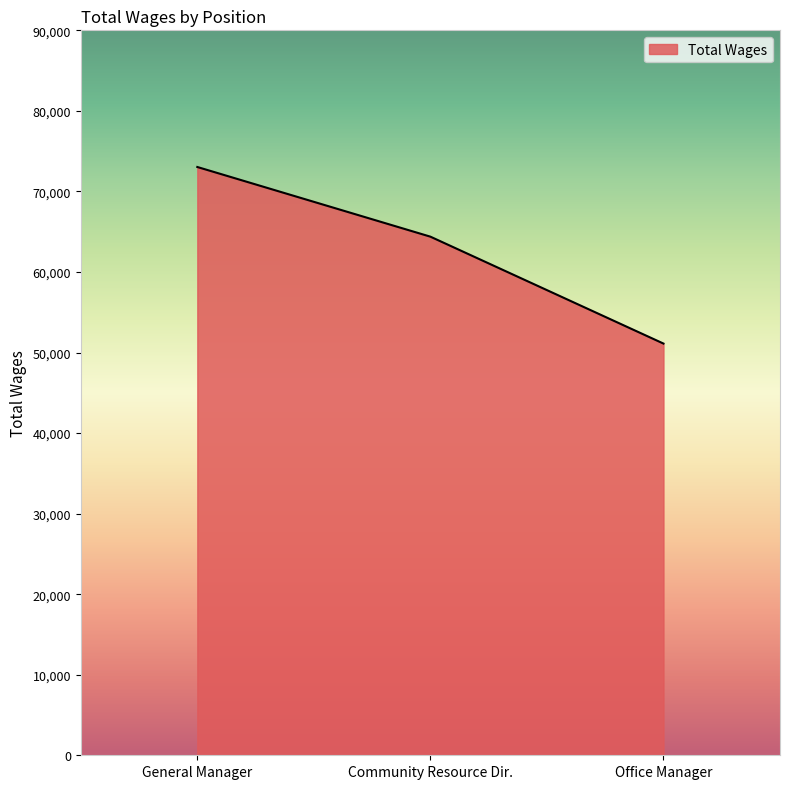

True or false: the data shows 35975 at Community Resource Dir..

False